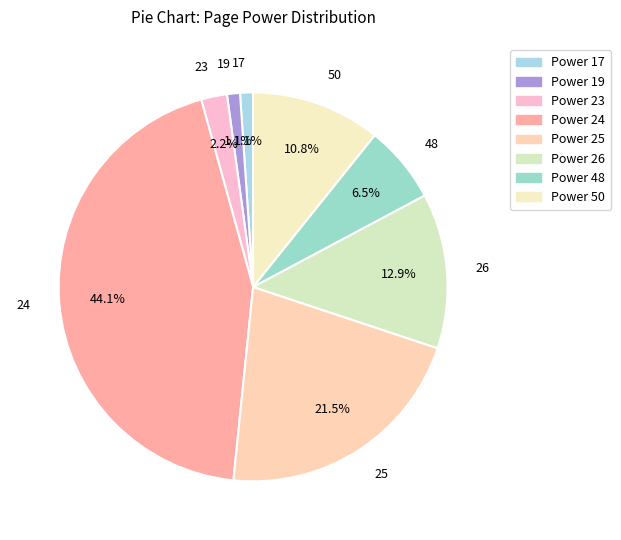

Is there any slice that represents more than half of the pie?

No